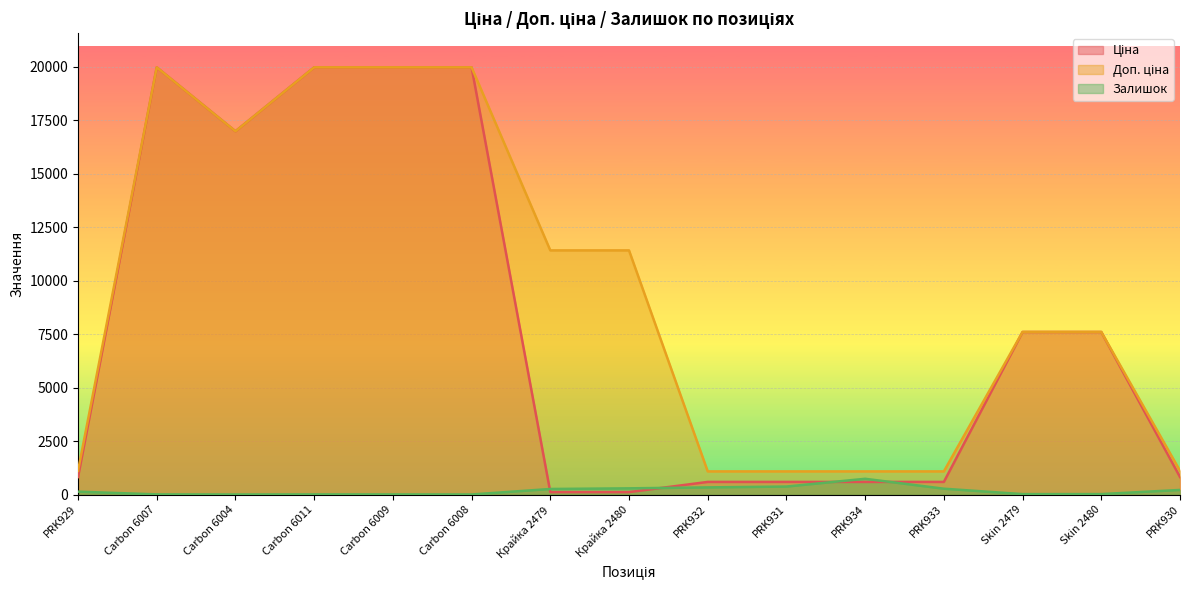

At how many categories does at least one series exceed 7769?

7